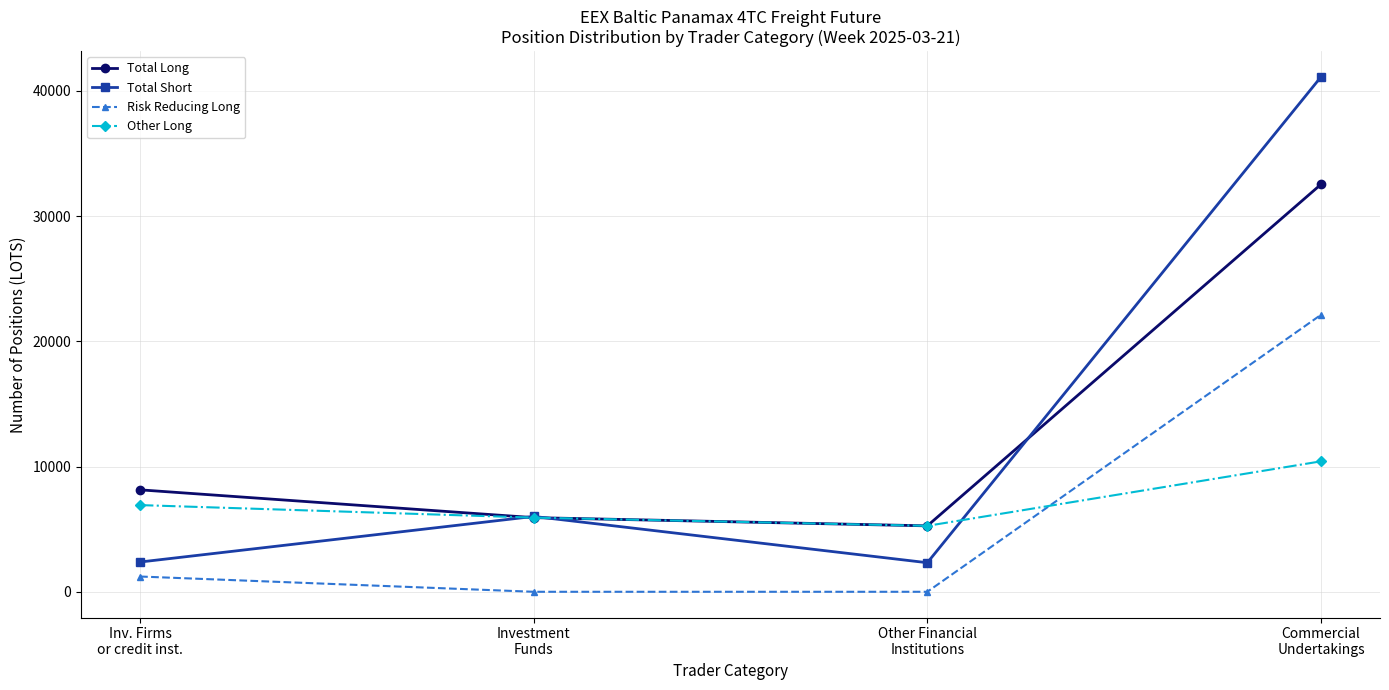

What is the value of the Risk Reducing Long point at the 1st from the left?

1218.4